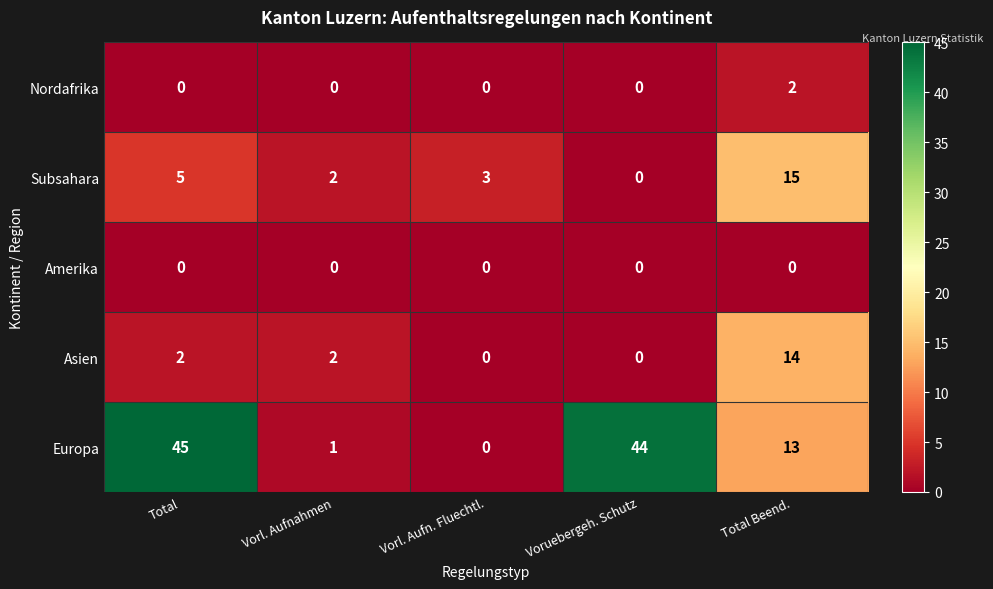

Which series has the largest total across all categories?

Europa